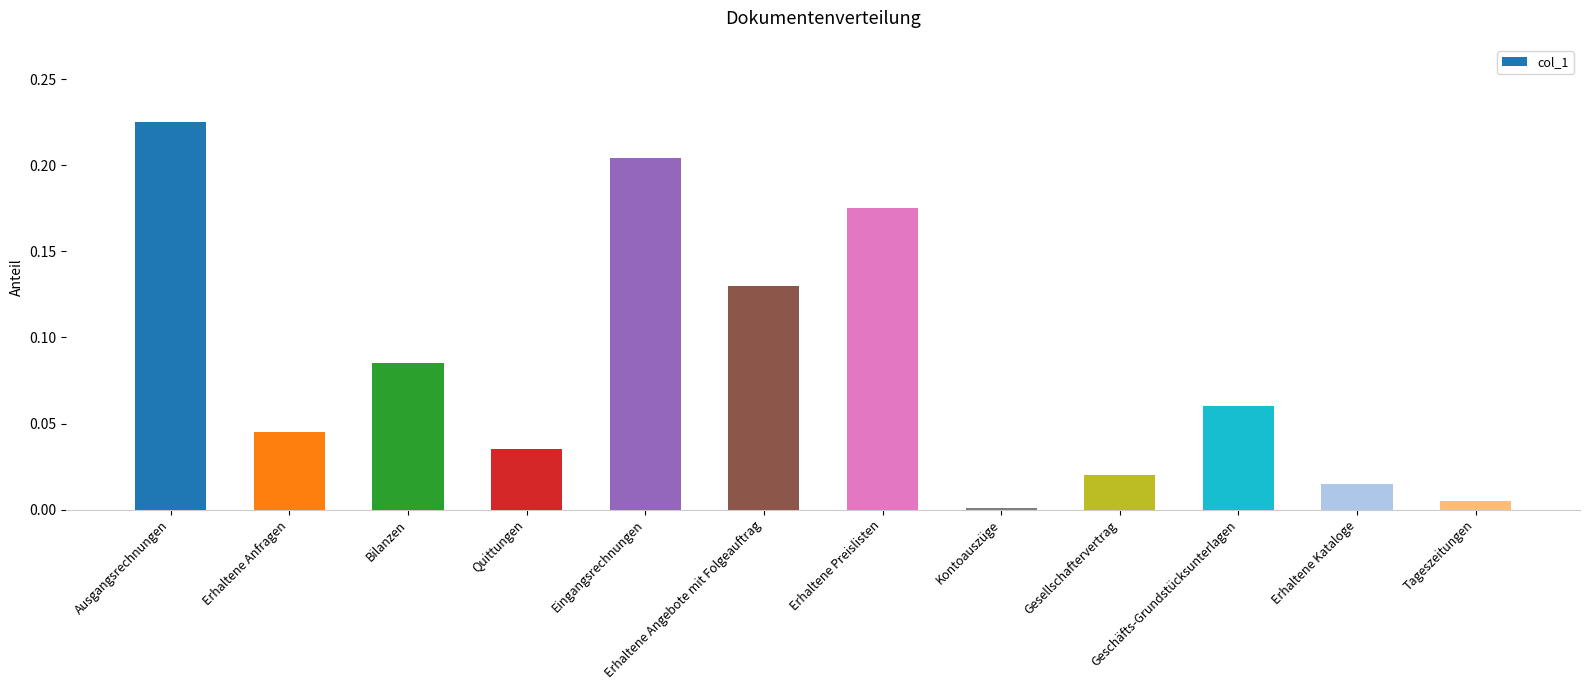

How many series are shown in this chart?

1